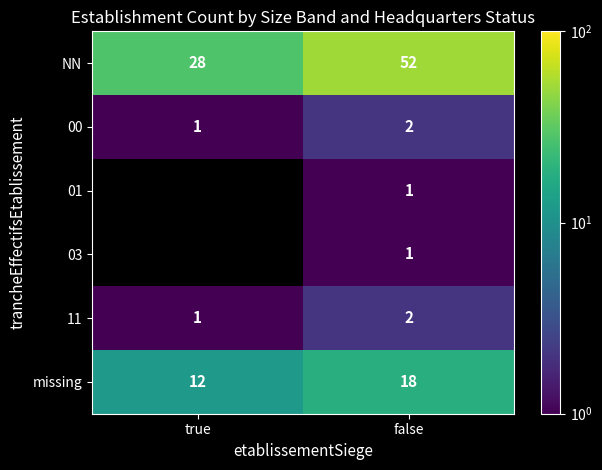

How many categories are shown in the chart?

2